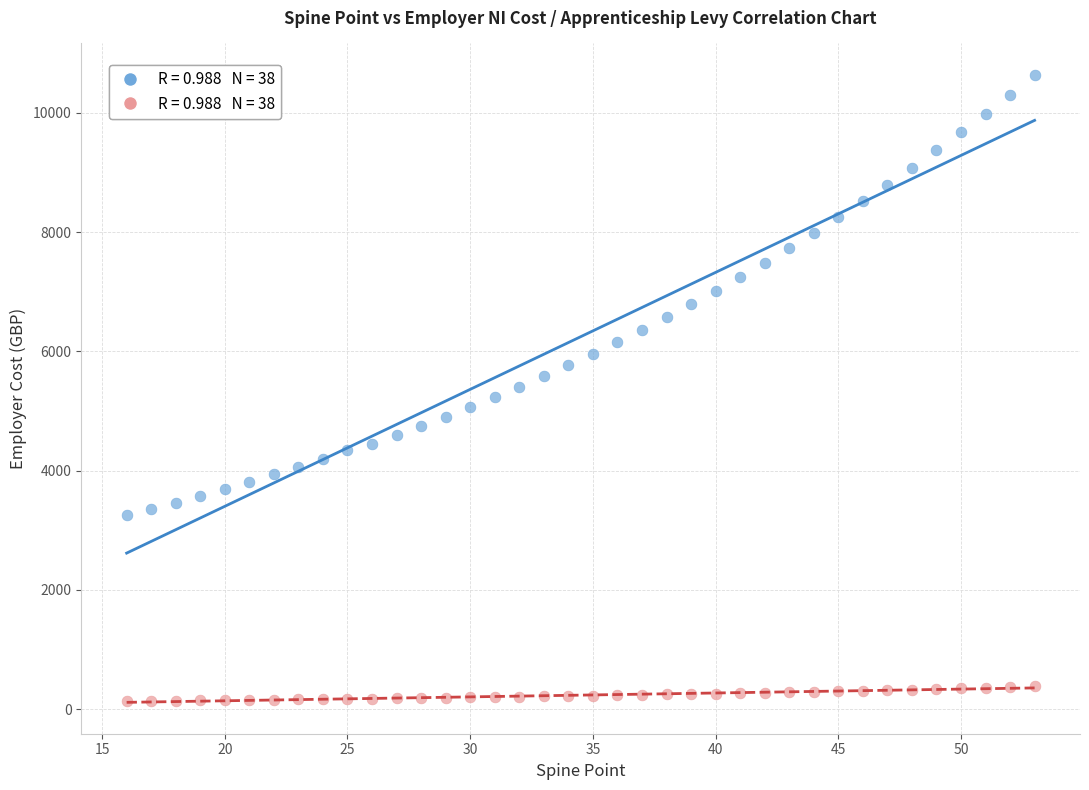

Across all data points, what is the range of X values (max minus min)?

37.0